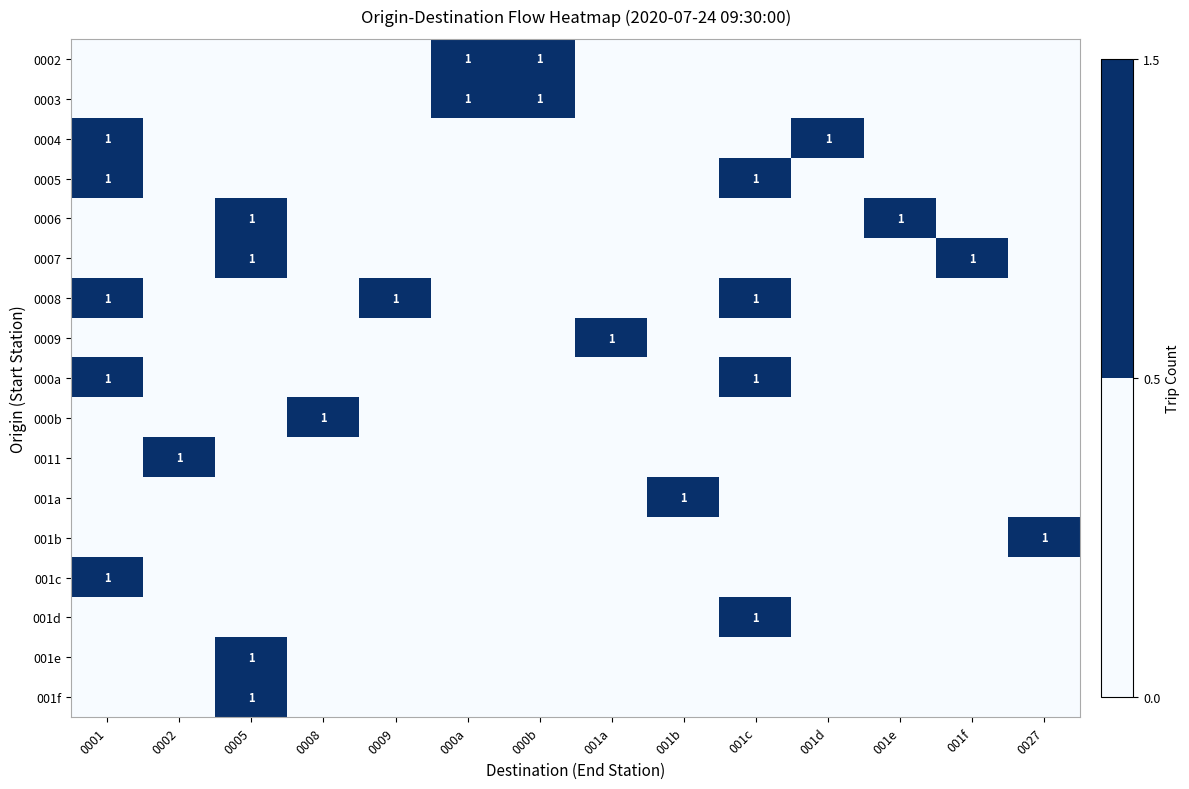

The 0004 series shows 1 at 001d. True or false?

True